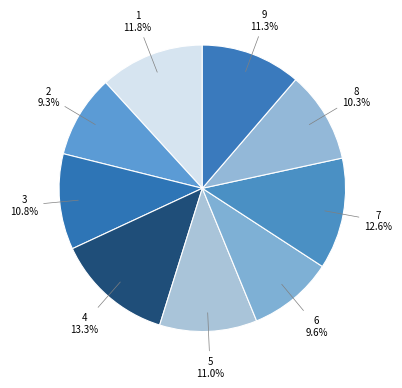

Count the number of slices in the pie.

9